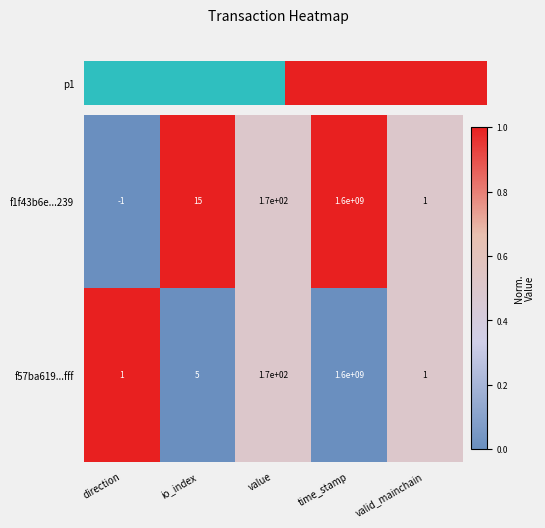

Where is f1f43b6e...239 nearest to the value 799999999?

value